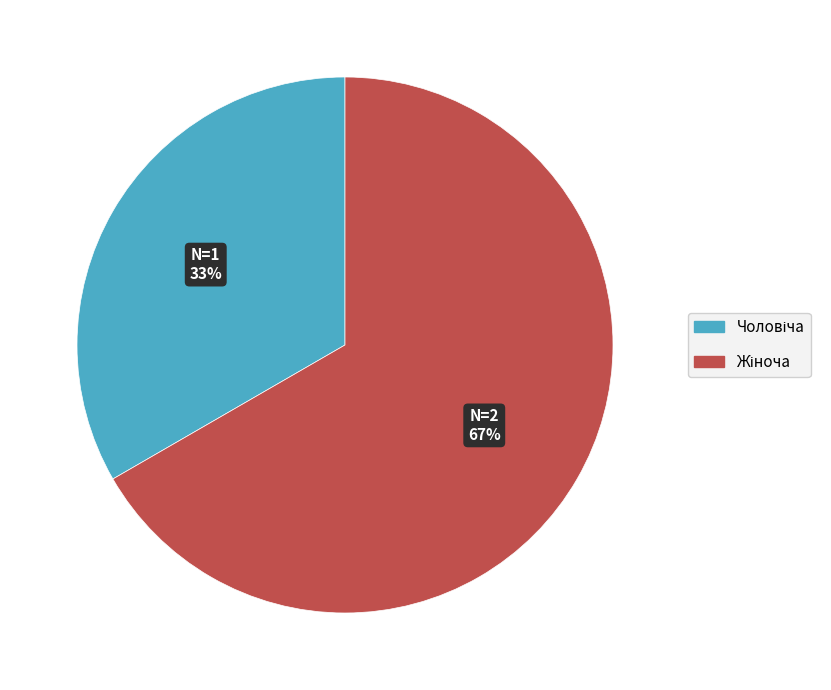

Is there a majority slice in this chart?

Yes